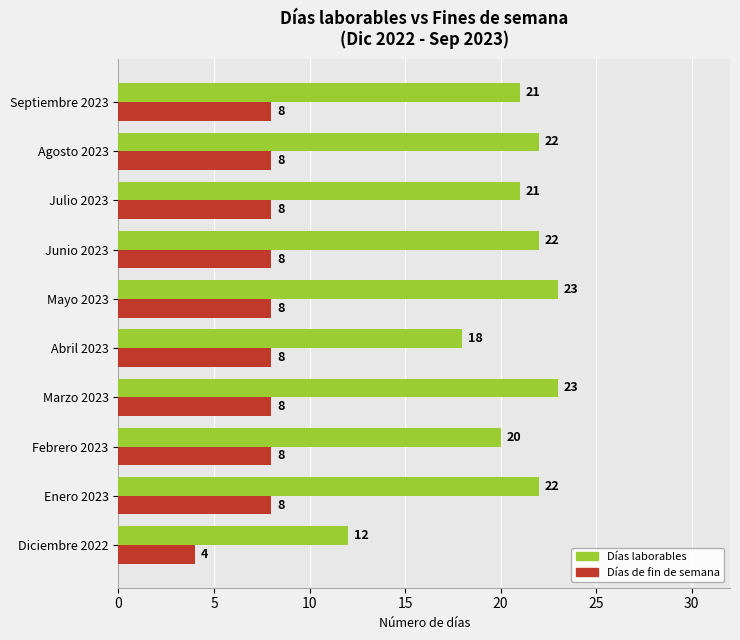

Is it true that Días laborables equals 20 at Febrero 2023?

True